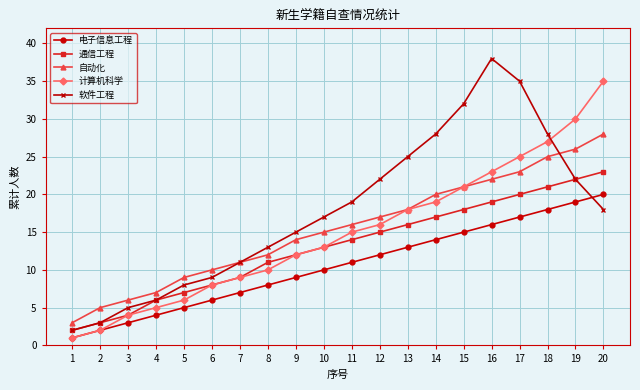

List the series in order of their peak value, highest first.

软件工程, 计算机科学, 自动化, 通信工程, 电子信息工程